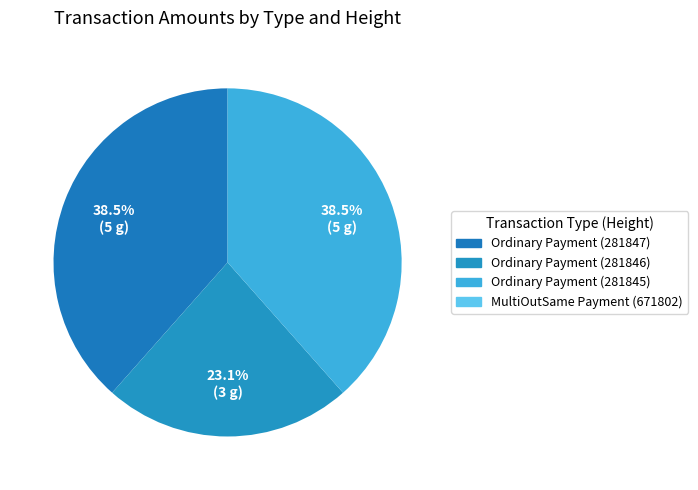

What is the largest slice in the pie chart?

Ordinary Payment (281847)